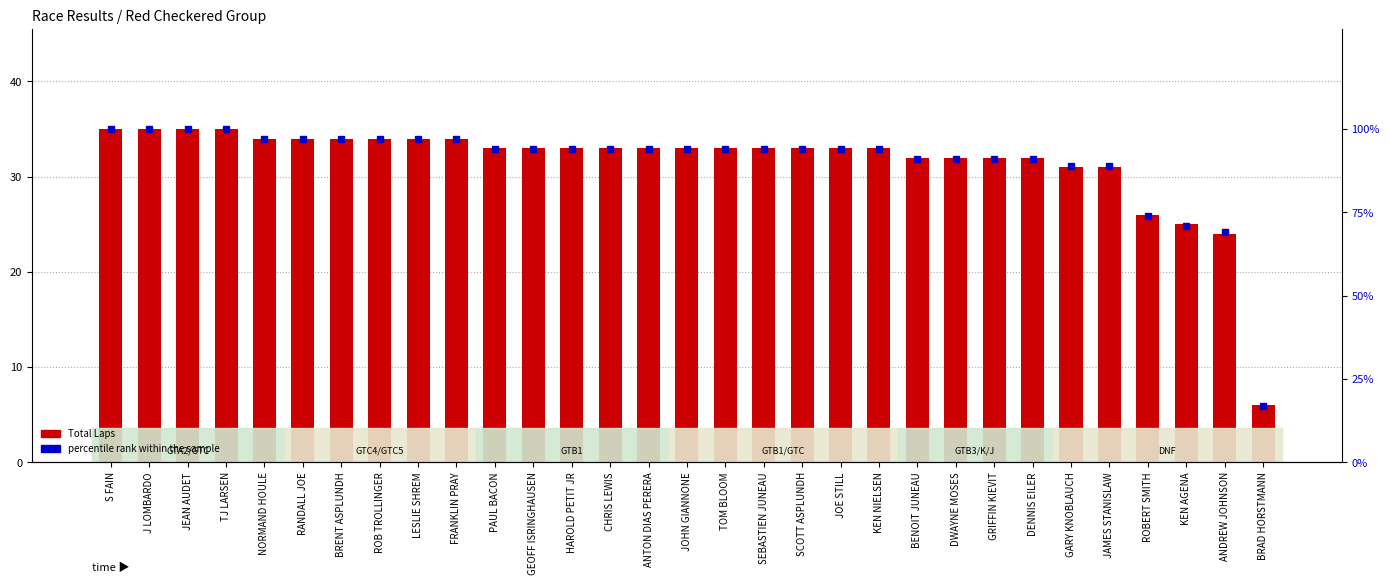

Does the chart contain stacked bars?

No